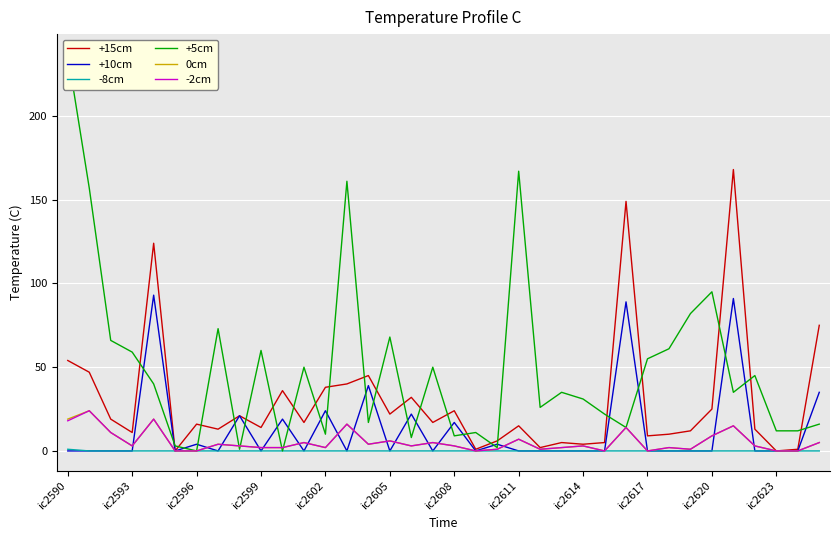

What is the difference between the maximum and minimum values in the +15cm series?

168